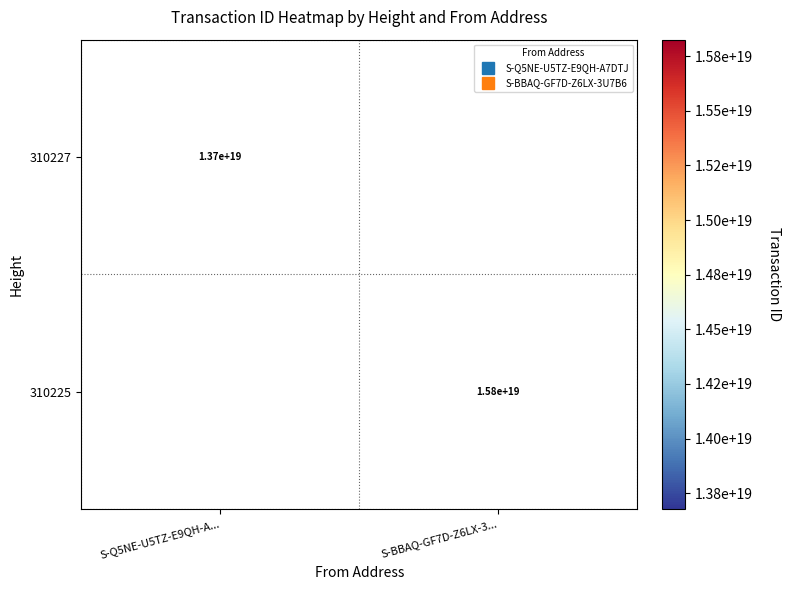

List the series in order of their peak value, lowest first.

310227, 310225